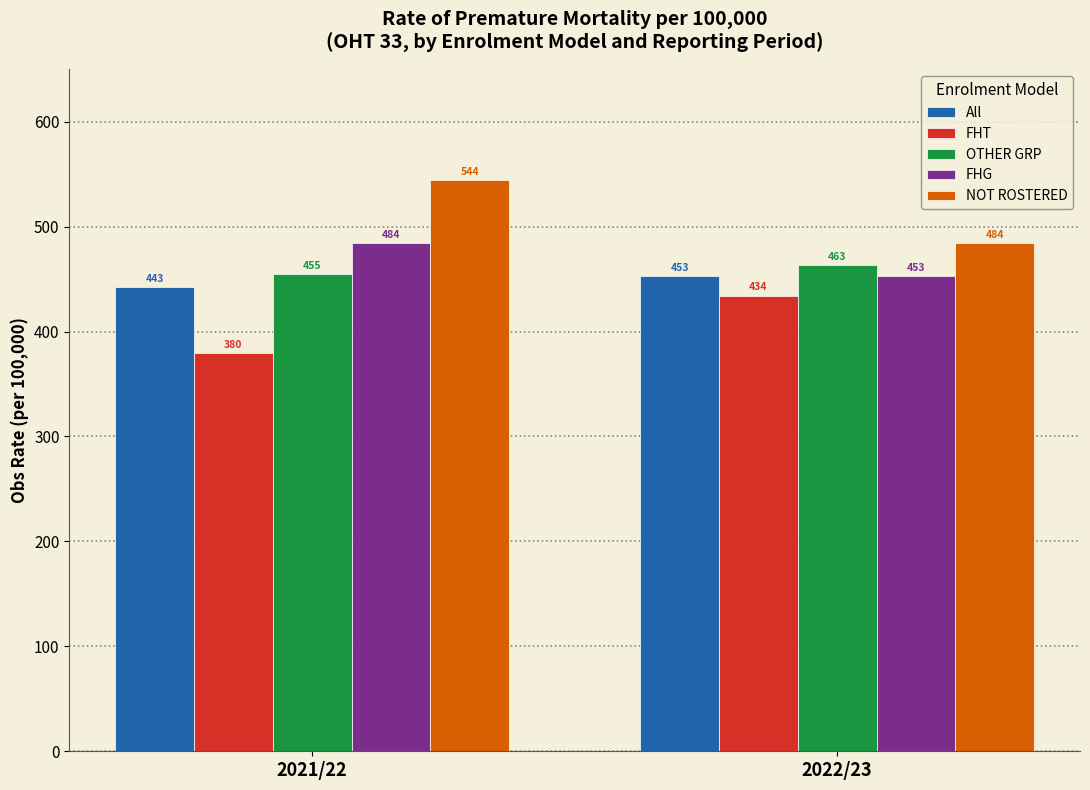

At how many categories does at least one series exceed 390?

2